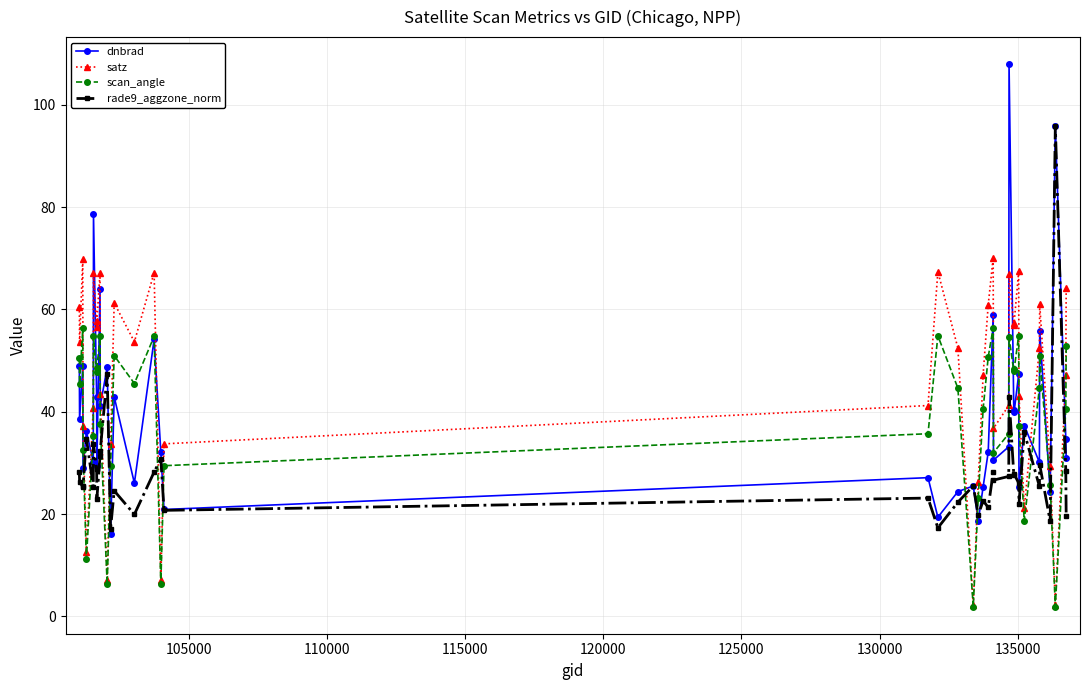

What is the value of the satz point at the 18th from the left?

33.7